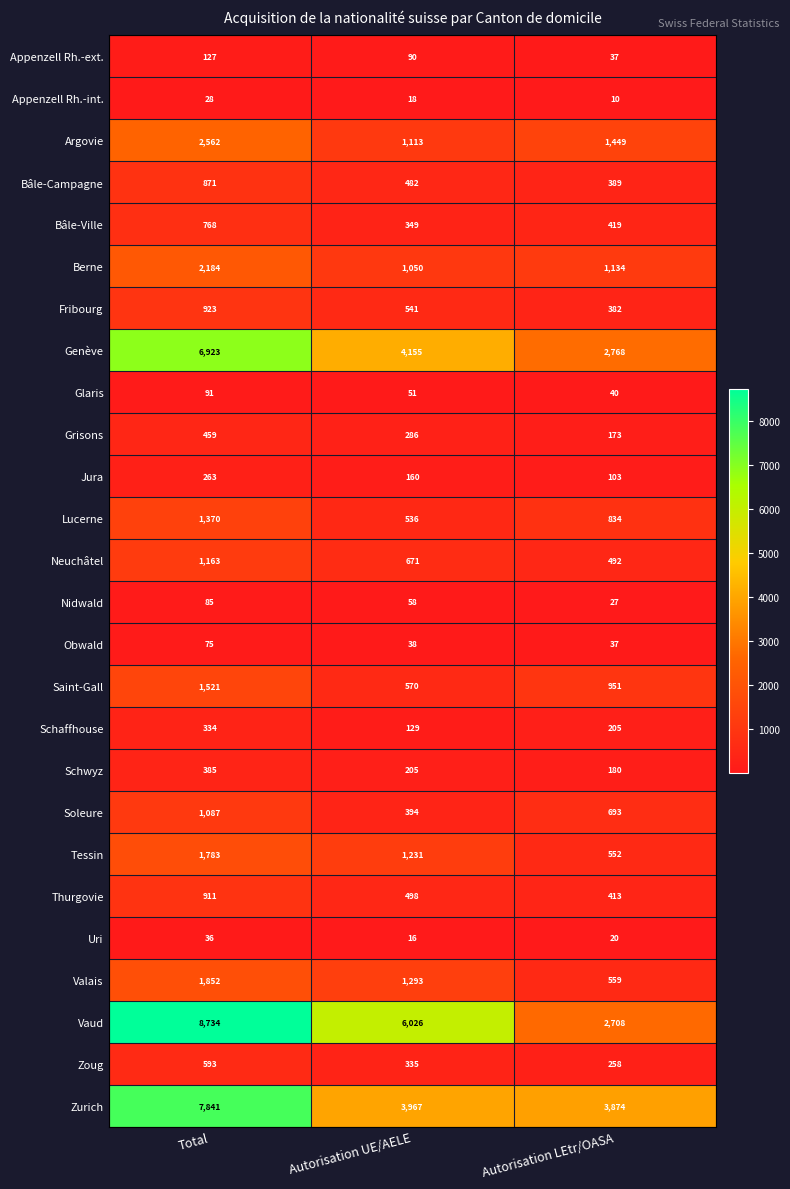

The value of Neuchâtel at Autorisation UE/AELE is 894. True or false?

False